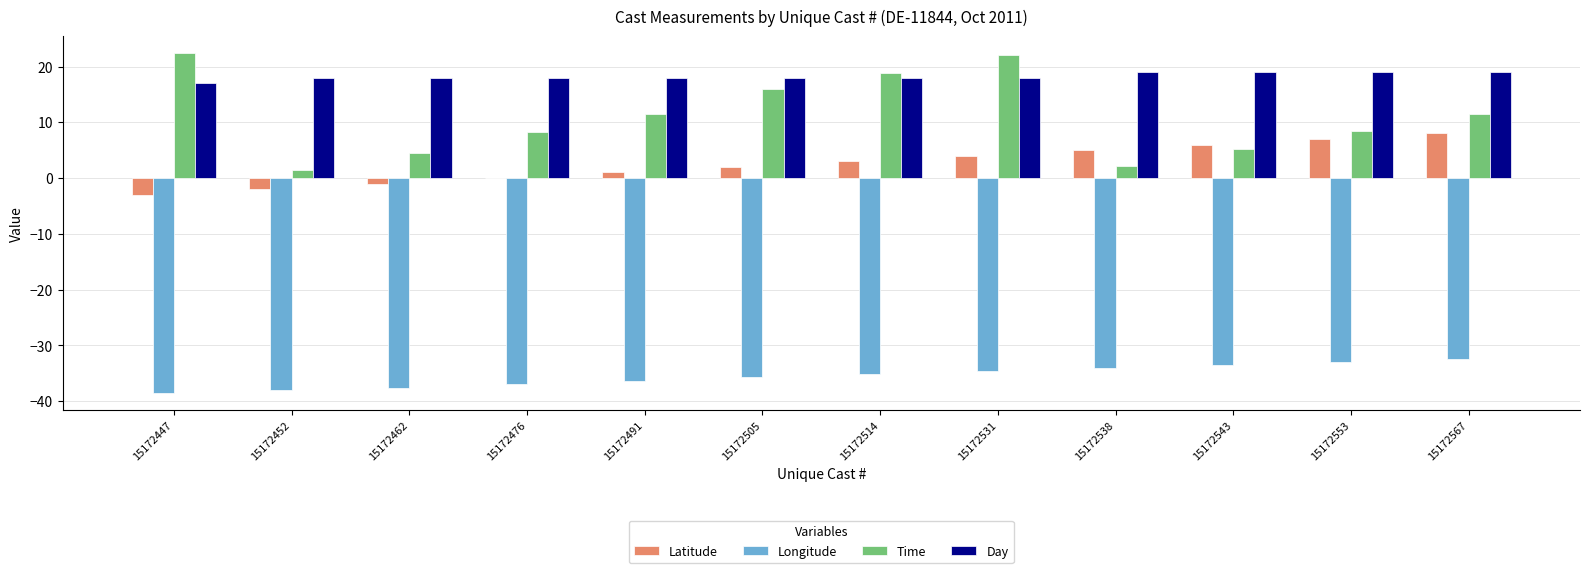

At which category is the sum across all series the highest?

15172531